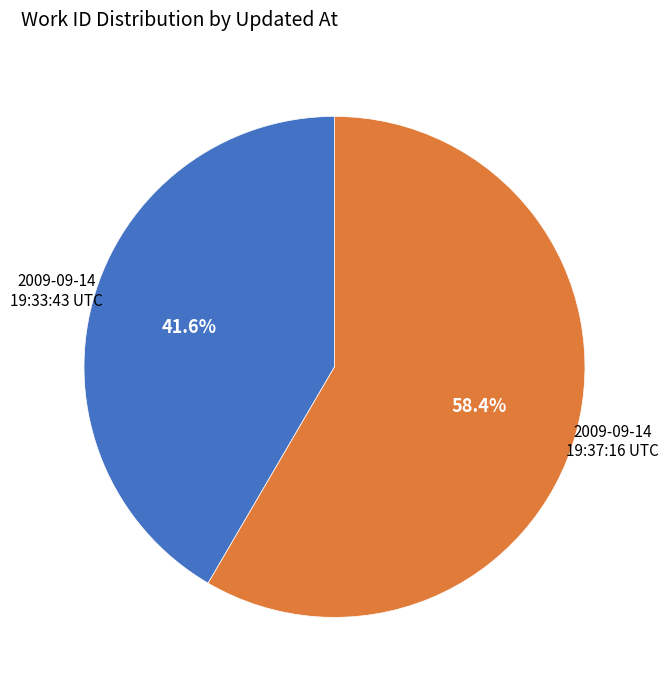

To the nearest percent, what is the difference between the largest and smallest slice percentages?

17%